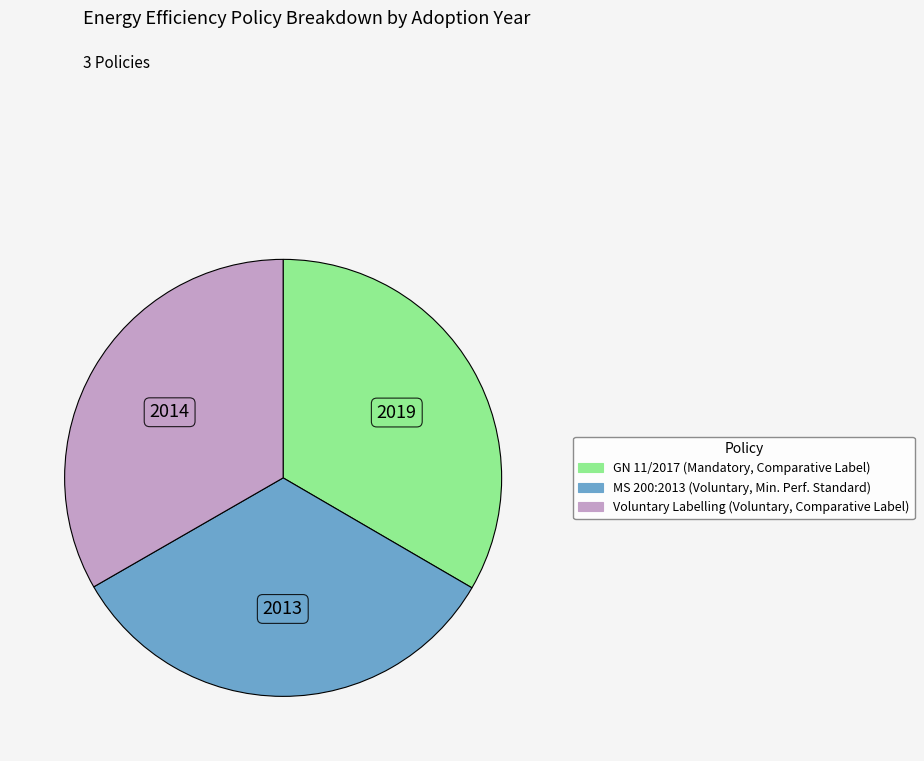

Is there any slice that represents more than half of the pie?

No